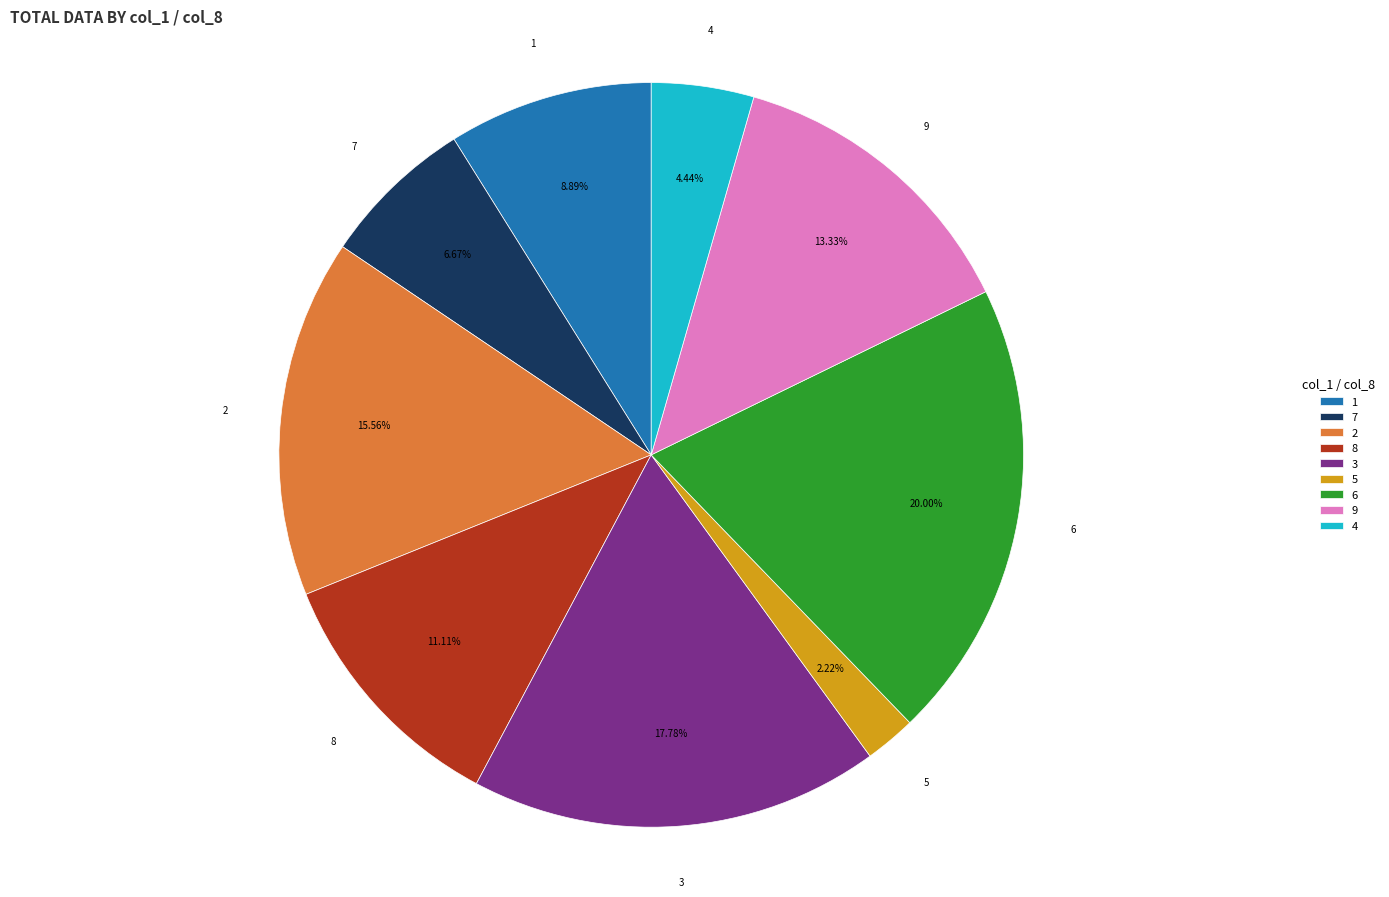

To the nearest percent, what portion does 4 represent?

4%